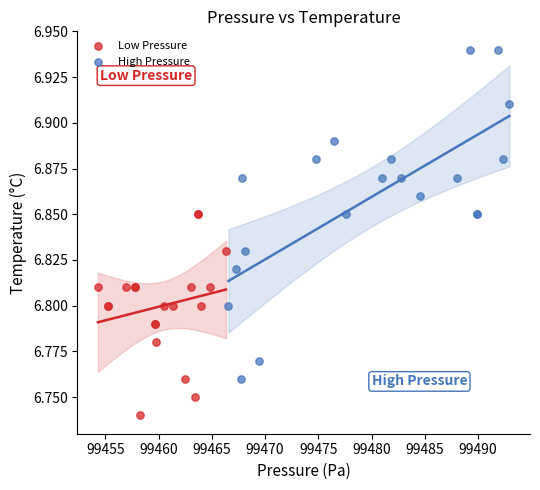

Which series contains the lowest Y value?

Low Pressure